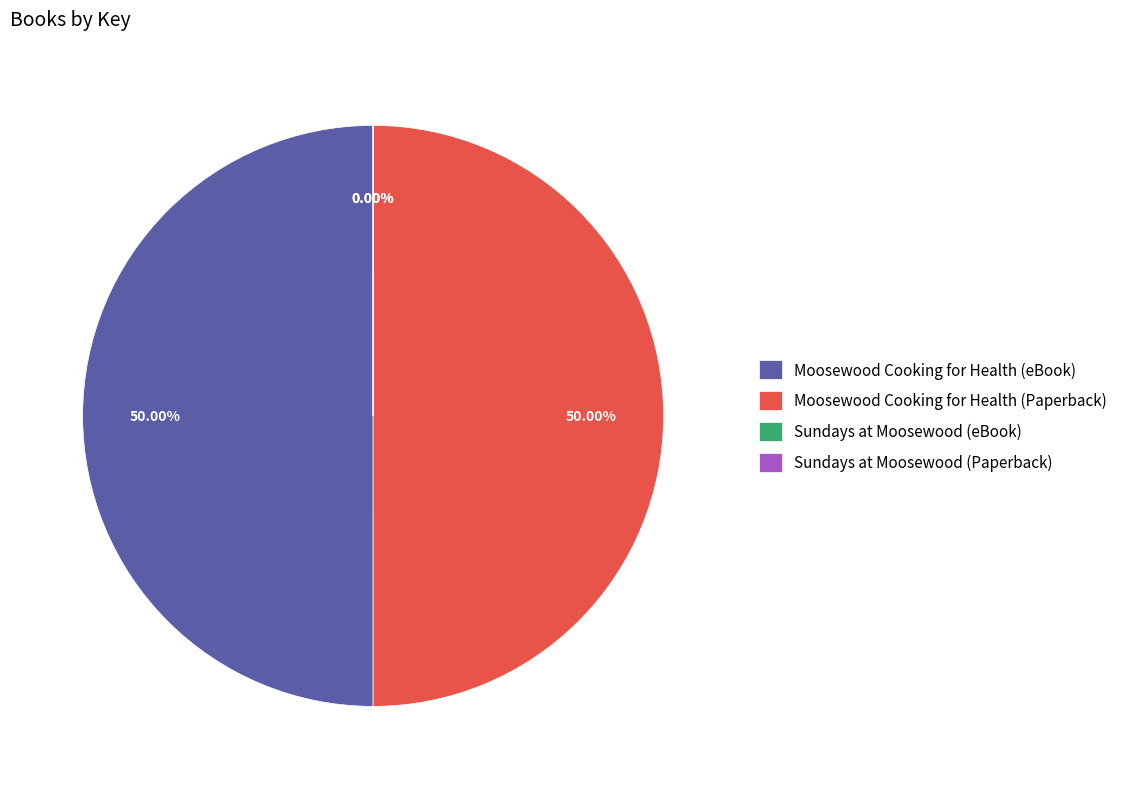

Do Moosewood Cooking for Health (Paperback) and Moosewood Cooking for Health (eBook) together represent more than half of the pie?

Yes